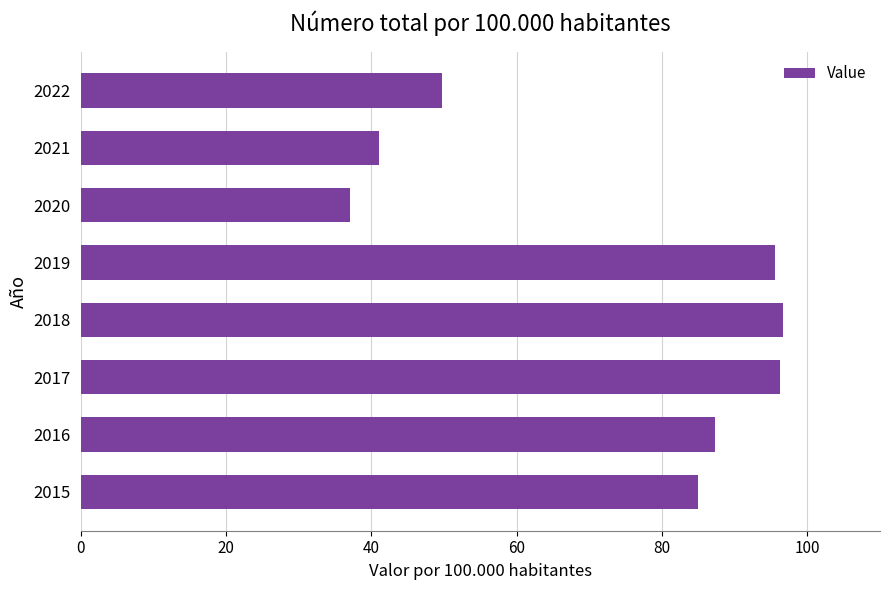

True or false: the data shows 20.4 at 2021.

False